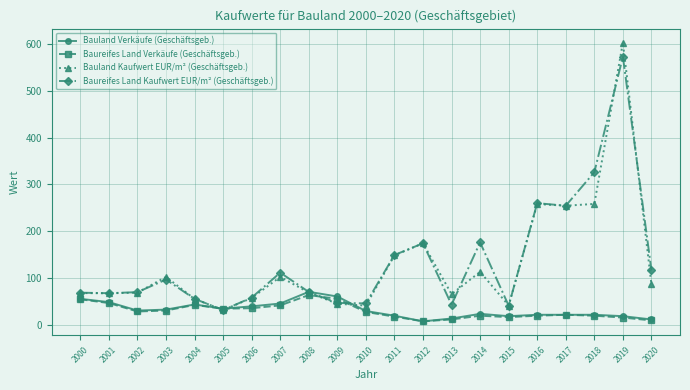

What are all the series names shown in the legend?

Bauland Verkäufe (Geschäftsgeb.), Baureifes Land Verkäufe (Geschäftsgeb.), Bauland Kaufwert EUR/m² (Geschäftsgeb.), Baureifes Land Kaufwert EUR/m² (Geschäftsgeb.)